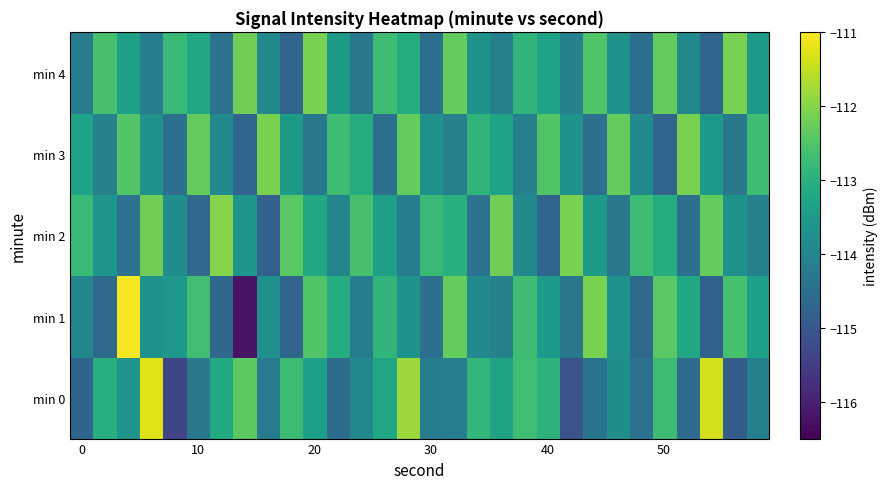

Which series has the largest total across all categories?

min 2